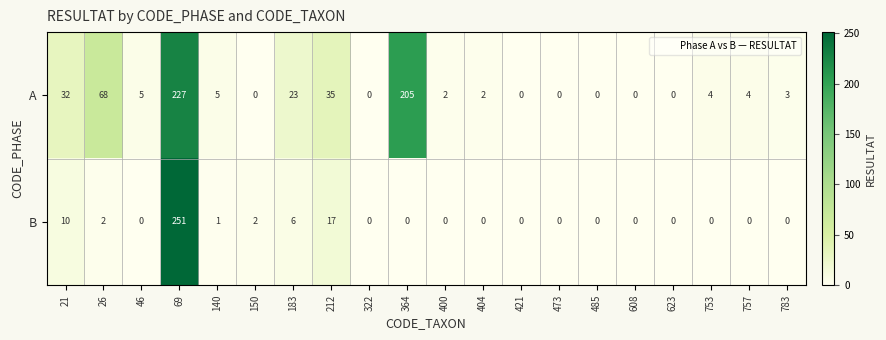

What is the difference between the maximum and minimum values in the B series?

251